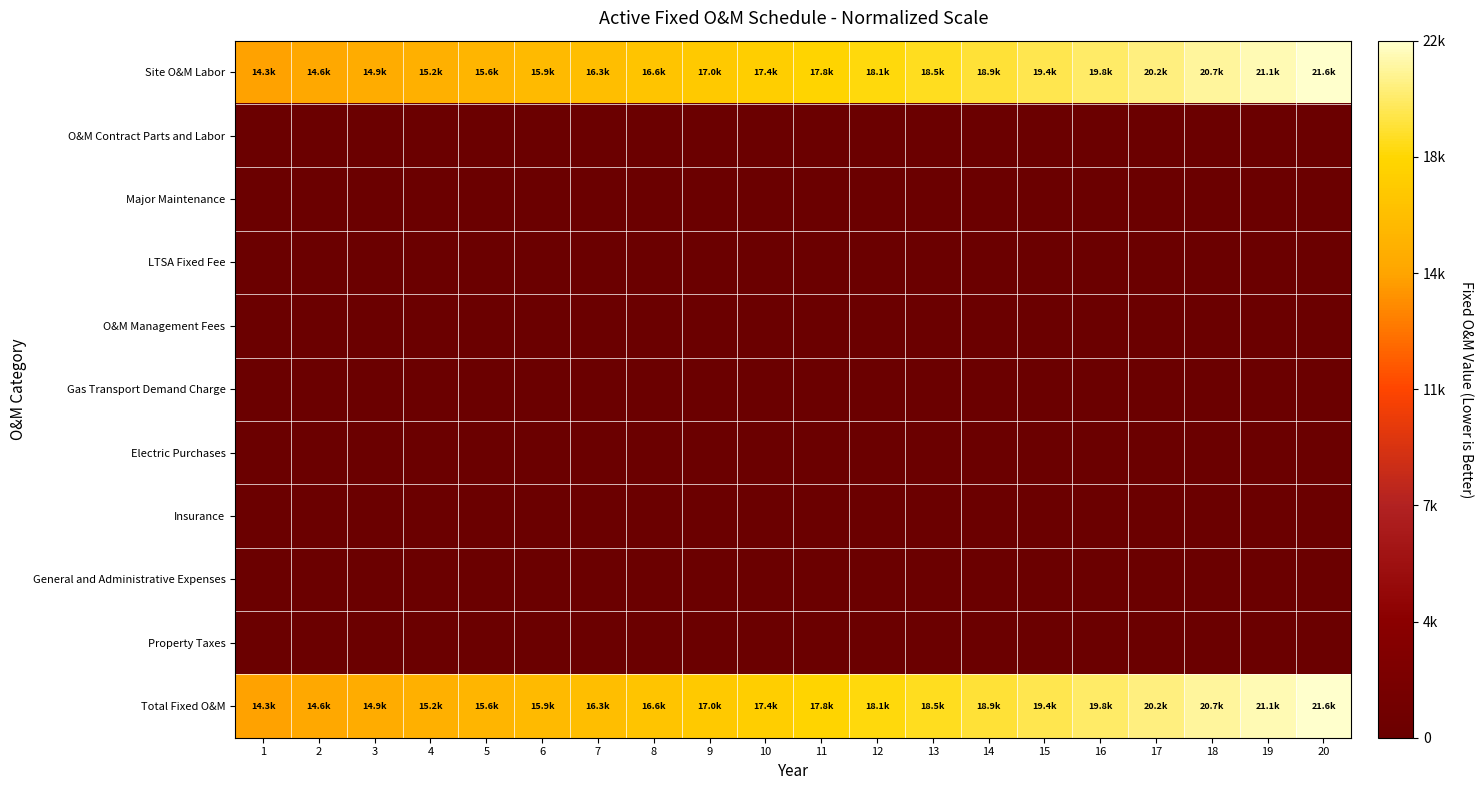

Reading right to left, list all the values displayed in this chart.

Site O&M Labor: 20=1.0	19=1.0	18=1.0	17=0.9	16=0.9	15=0.9	14=0.9	13=0.9	12=0.8	11=0.8	10=0.8	9=0.8	8=0.8	7=0.8	6=0.7	5=0.7	4=0.7	3=0.7	2=0.7	1=0.7
O&M Contract Parts and Labor: 20=0.0	19=0.0	18=0.0	17=0.0	16=0.0	15=0.0	14=0.0	13=0.0	12=0.0	11=0.0	10=0.0	9=0.0	8=0.0	7=0.0	6=0.0	5=0.0	4=0.0	3=0.0	2=0.0	1=0.0
Major Maintenance: 20=0.0	19=0.0	18=0.0	17=0.0	16=0.0	15=0.0	14=0.0	13=0.0	12=0.0	11=0.0	10=0.0	9=0.0	8=0.0	7=0.0	6=0.0	5=0.0	4=0.0	3=0.0	2=0.0	1=0.0
LTSA Fixed Fee: 20=0.0	19=0.0	18=0.0	17=0.0	16=0.0	15=0.0	14=0.0	13=0.0	12=0.0	11=0.0	10=0.0	9=0.0	8=0.0	7=0.0	6=0.0	5=0.0	4=0.0	3=0.0	2=0.0	1=0.0
O&M Management Fees: 20=0.0	19=0.0	18=0.0	17=0.0	16=0.0	15=0.0	14=0.0	13=0.0	12=0.0	11=0.0	10=0.0	9=0.0	8=0.0	7=0.0	6=0.0	5=0.0	4=0.0	3=0.0	2=0.0	1=0.0
Gas Transport Demand Charge: 20=0.0	19=0.0	18=0.0	17=0.0	16=0.0	15=0.0	14=0.0	13=0.0	12=0.0	11=0.0	10=0.0	9=0.0	8=0.0	7=0.0	6=0.0	5=0.0	4=0.0	3=0.0	2=0.0	1=0.0
Electric Purchases: 20=0.0	19=0.0	18=0.0	17=0.0	16=0.0	15=0.0	14=0.0	13=0.0	12=0.0	11=0.0	10=0.0	9=0.0	8=0.0	7=0.0	6=0.0	5=0.0	4=0.0	3=0.0	2=0.0	1=0.0
Insurance: 20=0.0	19=0.0	18=0.0	17=0.0	16=0.0	15=0.0	14=0.0	13=0.0	12=0.0	11=0.0	10=0.0	9=0.0	8=0.0	7=0.0	6=0.0	5=0.0	4=0.0	3=0.0	2=0.0	1=0.0
General and Administrative Expenses: 20=0.0	19=0.0	18=0.0	17=0.0	16=0.0	15=0.0	14=0.0	13=0.0	12=0.0	11=0.0	10=0.0	9=0.0	8=0.0	7=0.0	6=0.0	5=0.0	4=0.0	3=0.0	2=0.0	1=0.0
Property Taxes: 20=0.0	19=0.0	18=0.0	17=0.0	16=0.0	15=0.0	14=0.0	13=0.0	12=0.0	11=0.0	10=0.0	9=0.0	8=0.0	7=0.0	6=0.0	5=0.0	4=0.0	3=0.0	2=0.0	1=0.0
Total Fixed O&M: 20=1.0	19=1.0	18=1.0	17=0.9	16=0.9	15=0.9	14=0.9	13=0.9	12=0.8	11=0.8	10=0.8	9=0.8	8=0.8	7=0.8	6=0.7	5=0.7	4=0.7	3=0.7	2=0.7	1=0.7